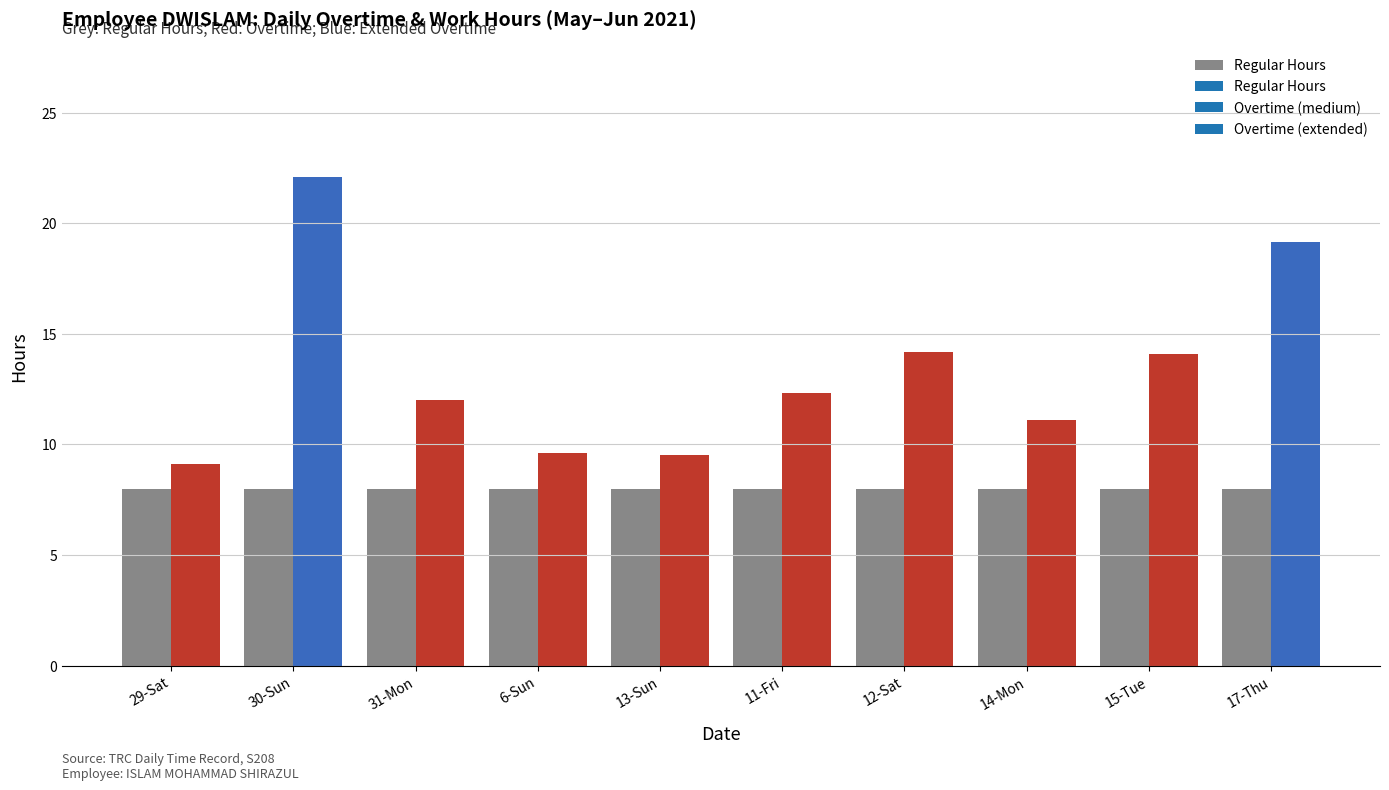

The chart shows a value of 8.5 at 17-Thu. True or false?

False